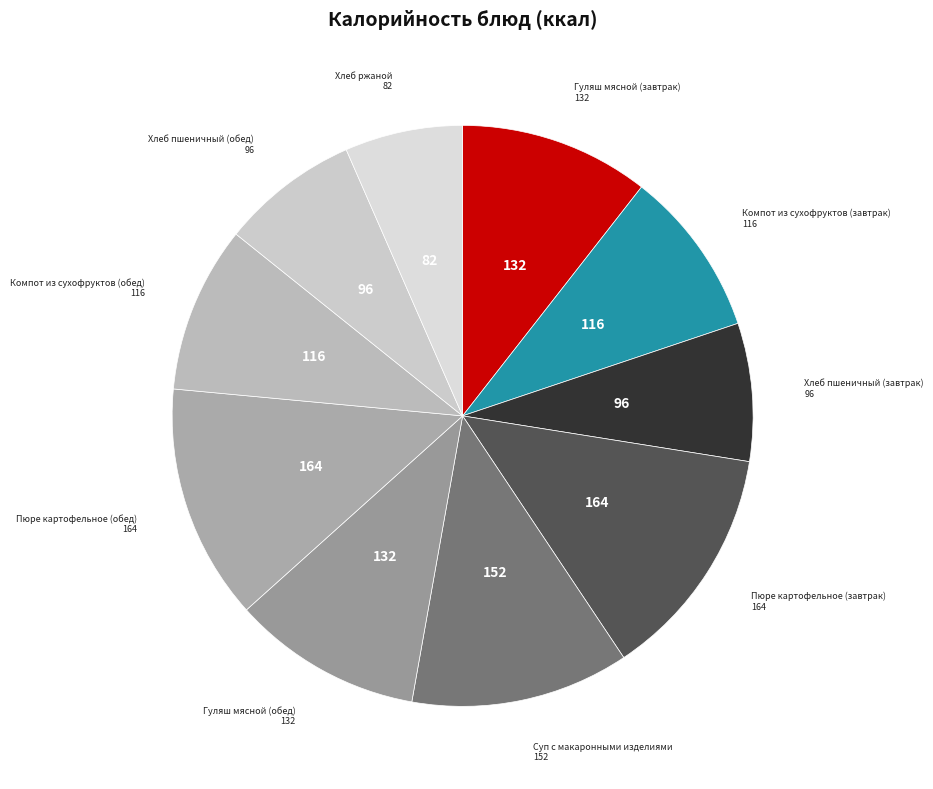

What is the smallest slice in the pie chart?

Хлеб ржаной